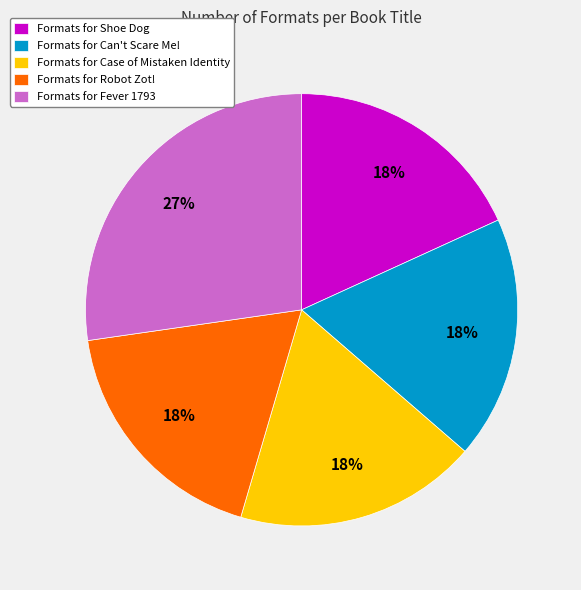

Count the number of slices in the pie.

5